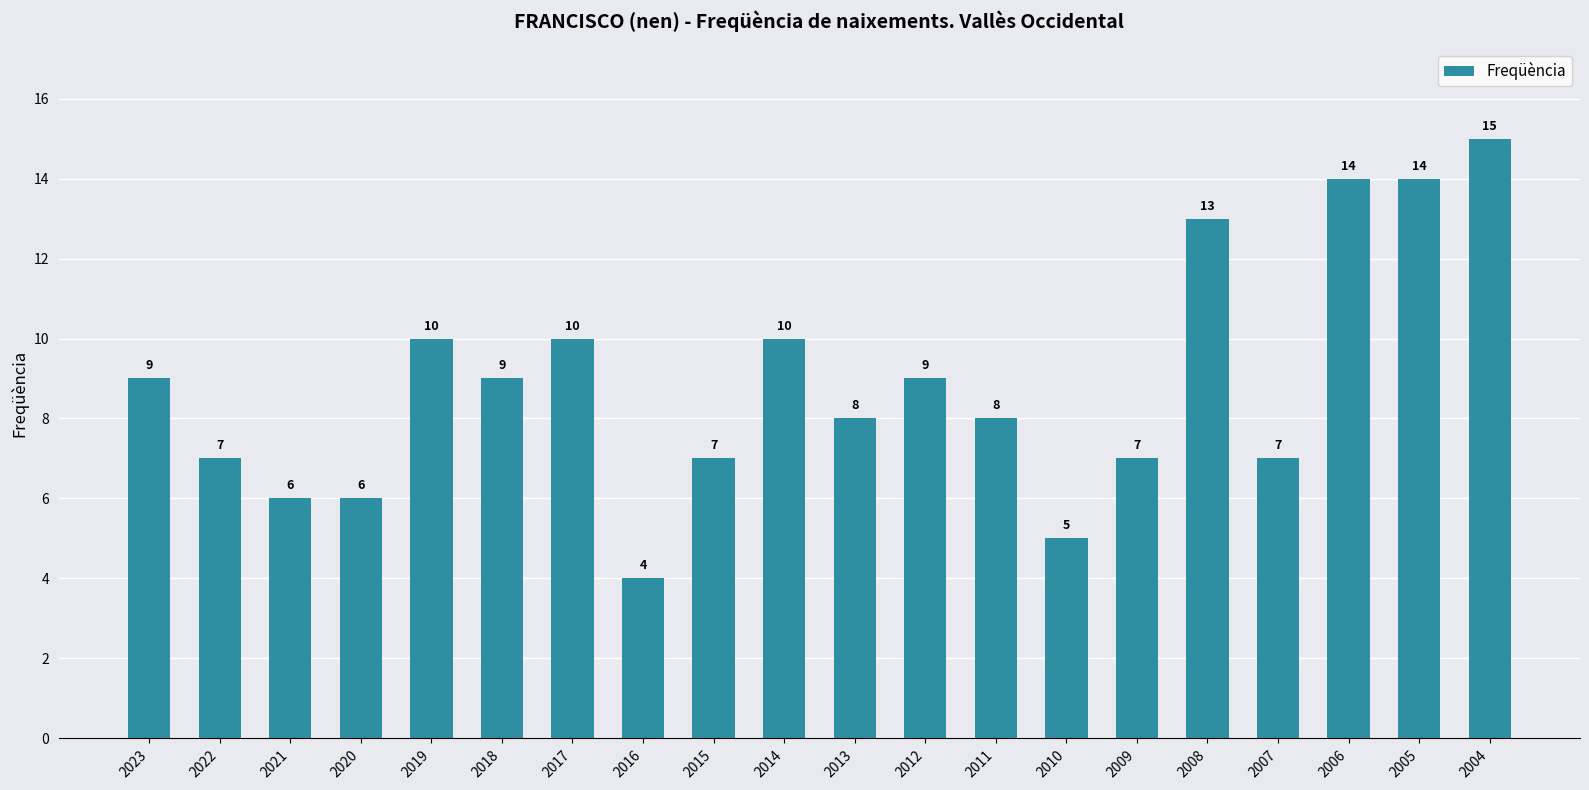

Count the number of data series in this chart.

1